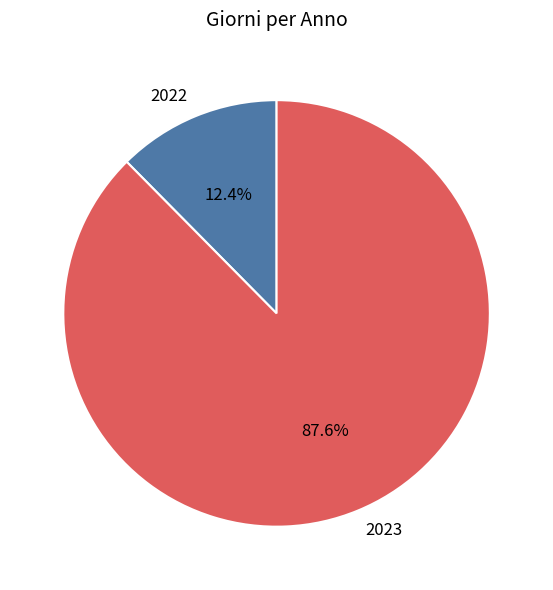

What percentage is NOT represented by 2023?

12.4%